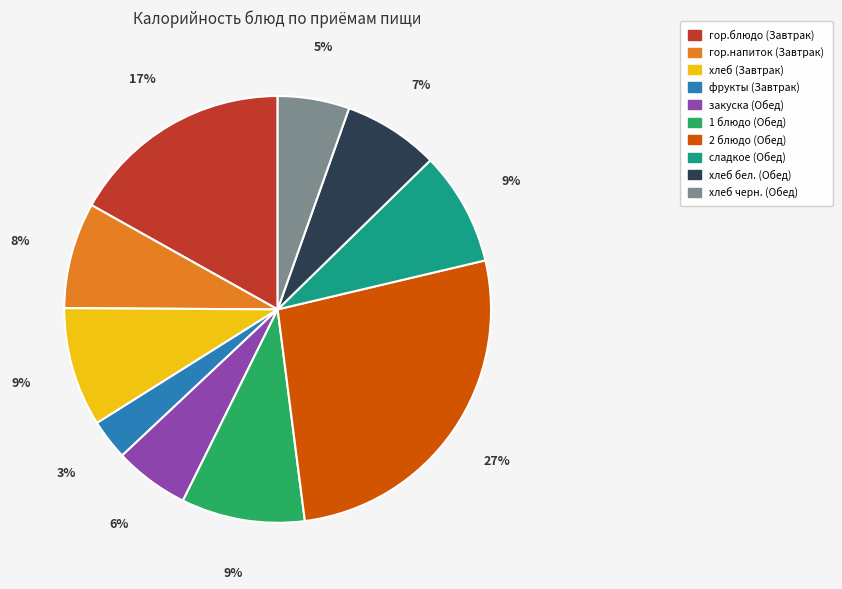

Is it true that хлеб (Завтрак) is 18% of the pie?

False